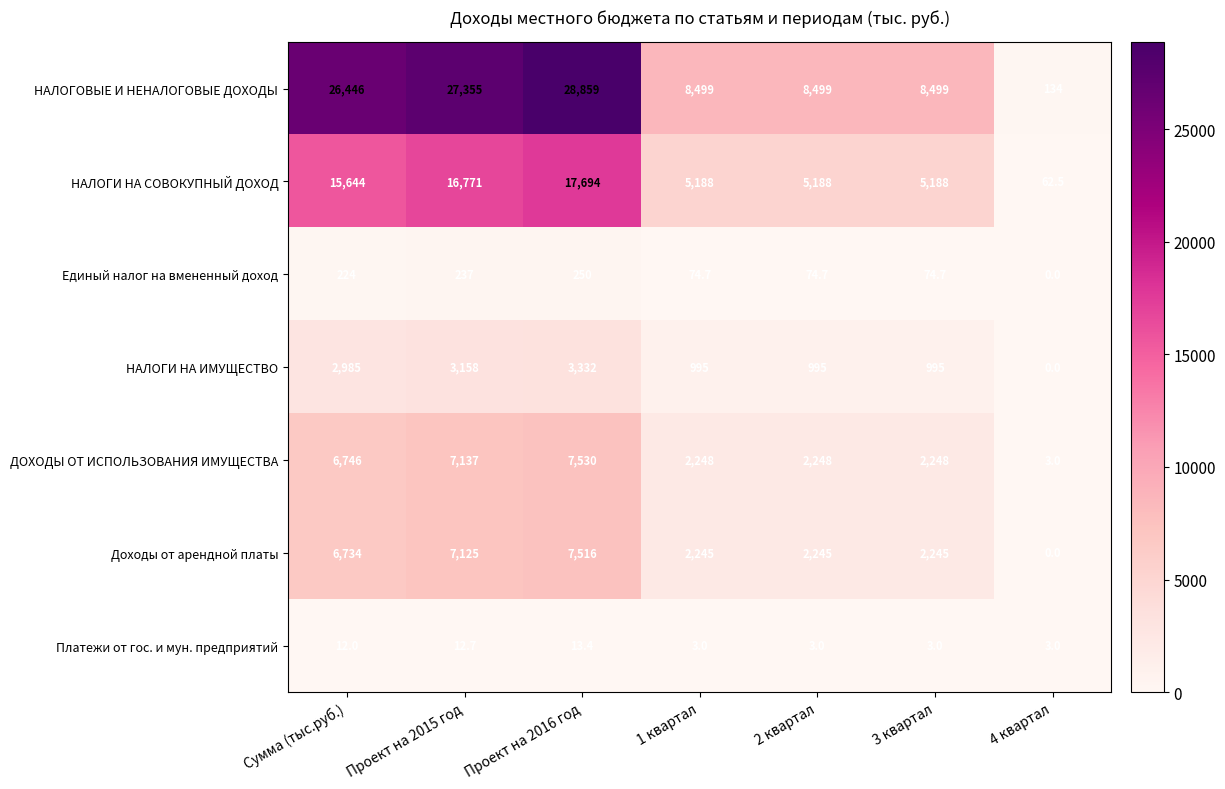

What is the highest value of the ДОХОДЫ ОТ ИСПОЛЬЗОВАНИЯ ИМУЩЕСТВА series?

7530.0